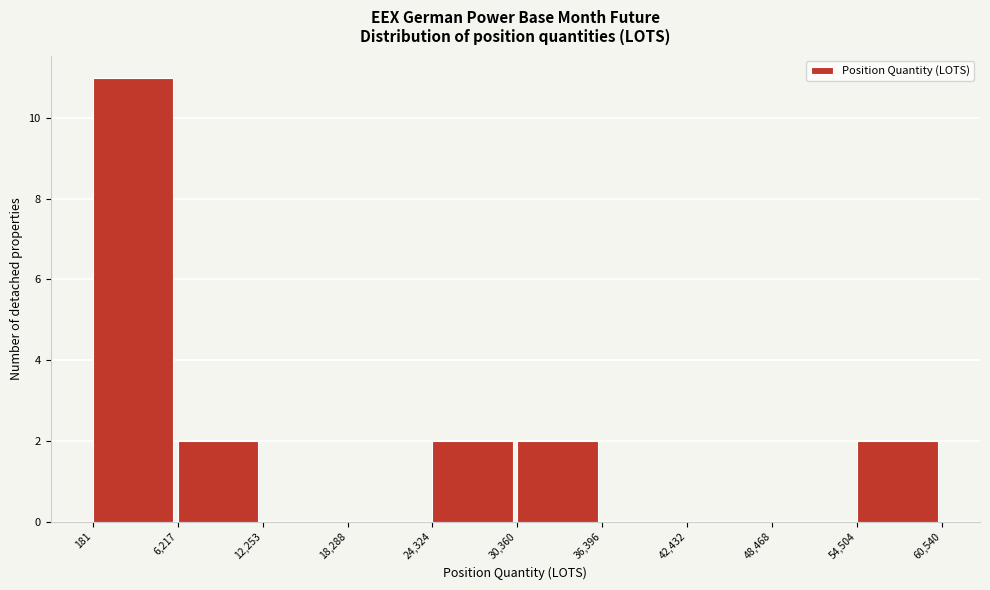

Reading left to right, transcribe this chart: for each bar, give the range it covers on the x-axis and its height. The values are not printed on the chart, so give them approximately, as read against the axis.

181 to 6,217: 11
6,217 to 12,253: 2
12,253 to 18,288: 0
18,288 to 24,324: 0
24,324 to 30,360: 2
30,360 to 36,396: 2
36,396 to 42,432: 0
42,432 to 48,468: 0
48,468 to 54,504: 0
54,504 to 60,540: 2